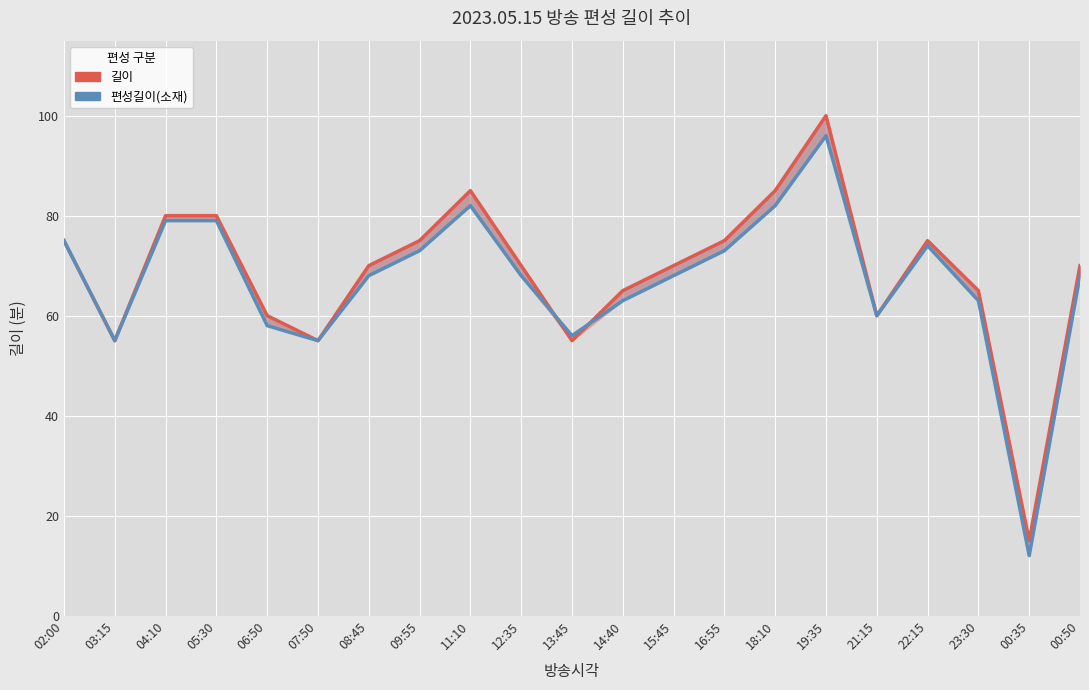

True or false: 편성길이(소재) has more than 1 points higher than both neighbors.

True